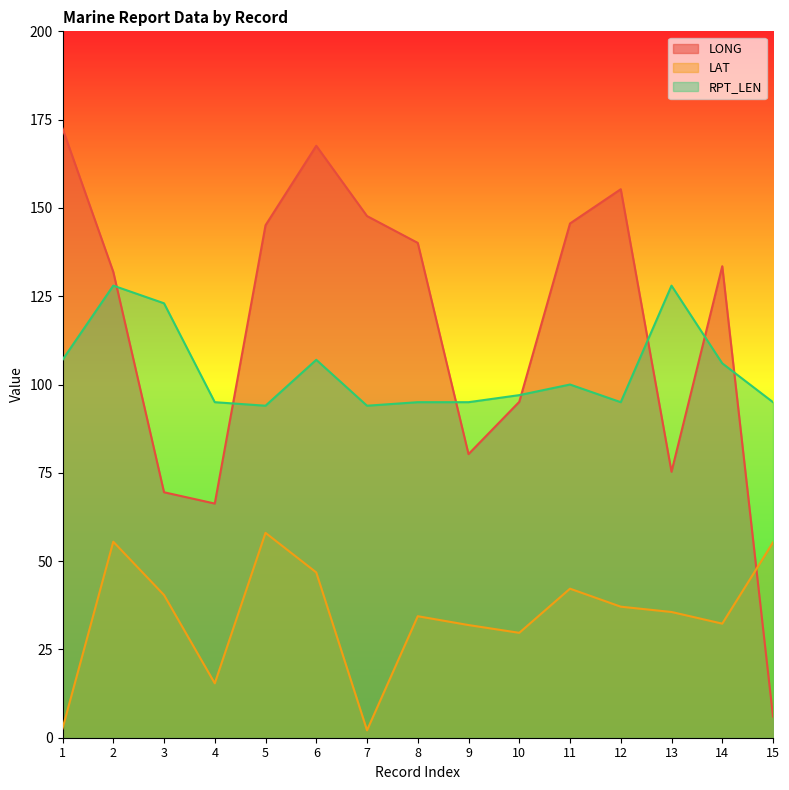

True or false: LONG has a value of 294.4 at 6.

False